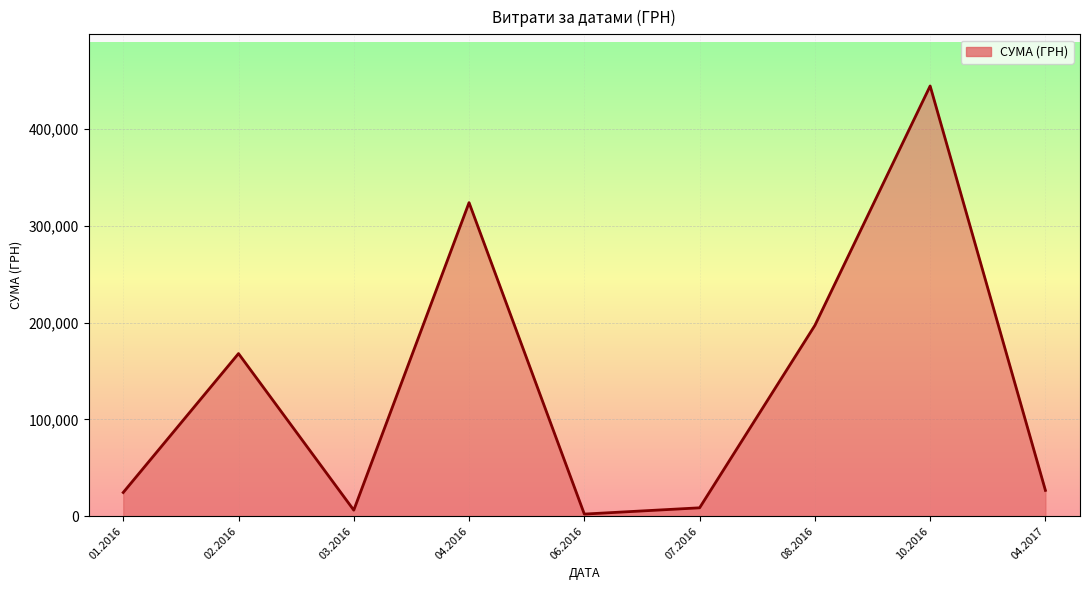

Is it true that the value at 10.2016 is 444504.1?

True